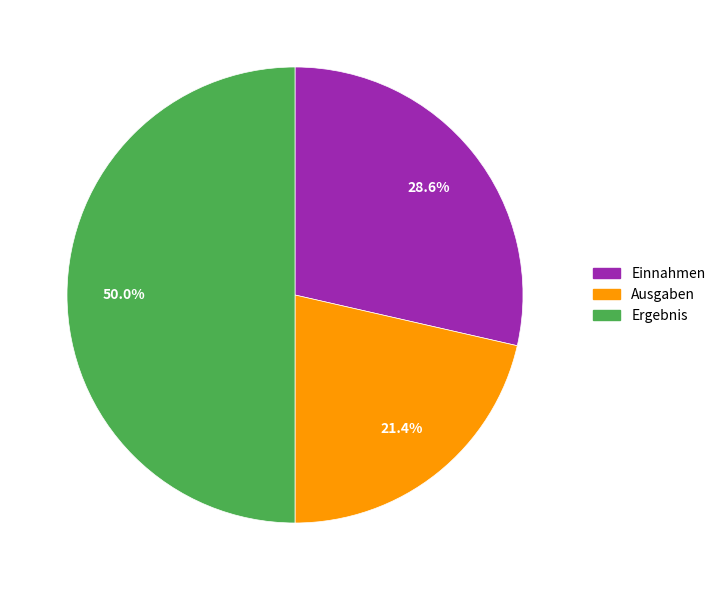

Rank the categories by value from lowest to highest.

Ausgaben, Einnahmen, Ergebnis